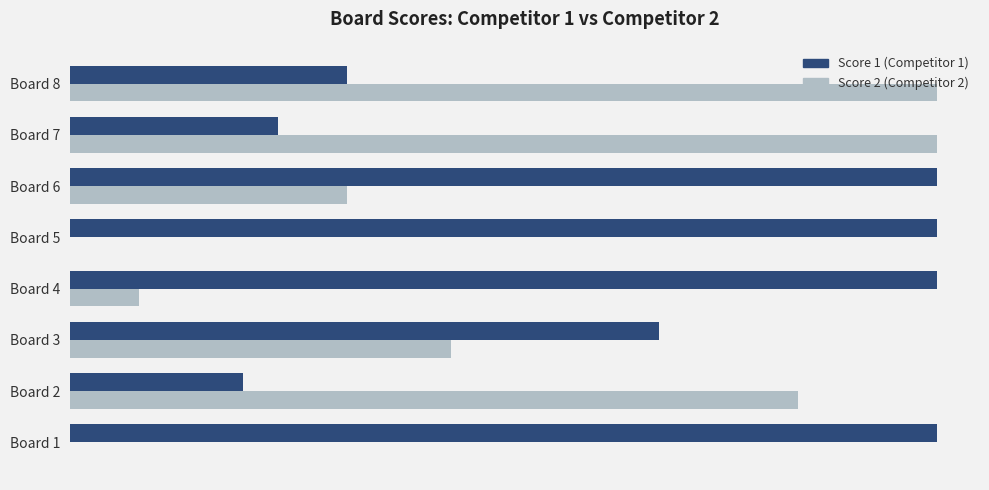

Count the number of categories in the chart.

8